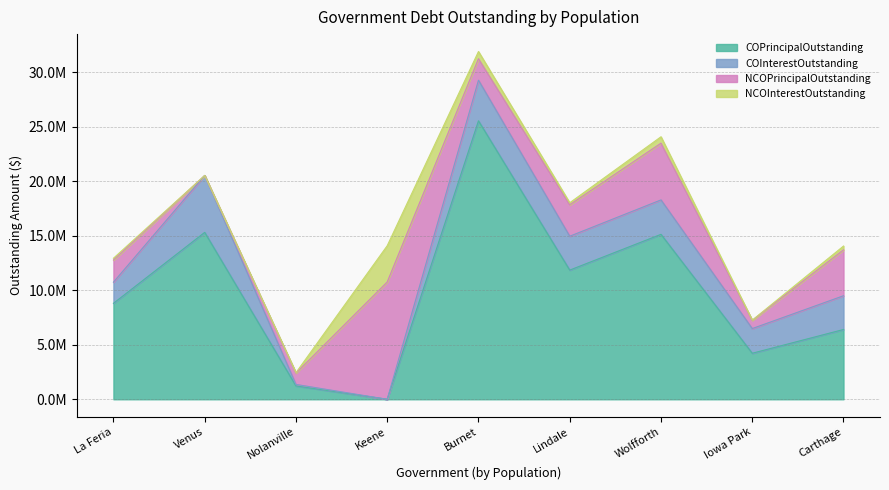

How many lines are shown in the chart?

4